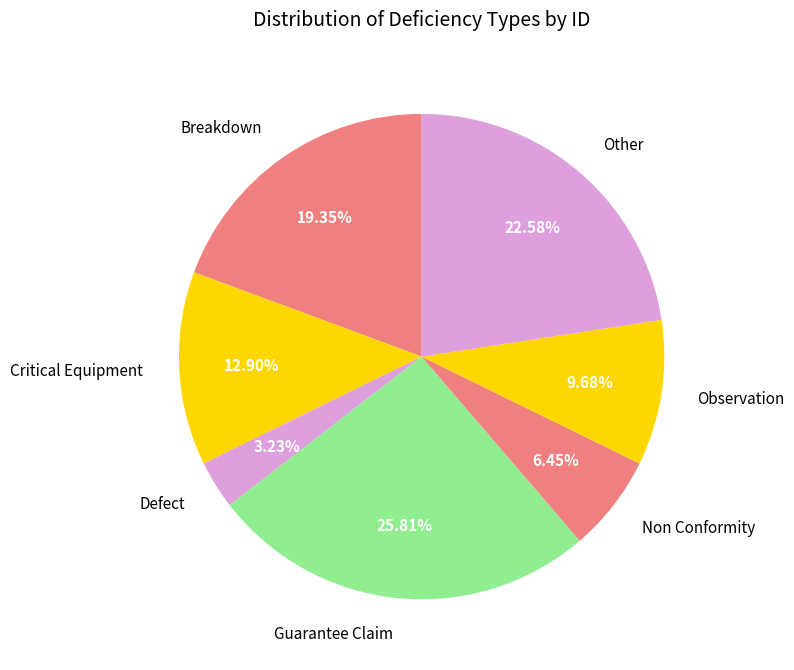

What is the ratio of the value at Breakdown to the value at Other?

0.9